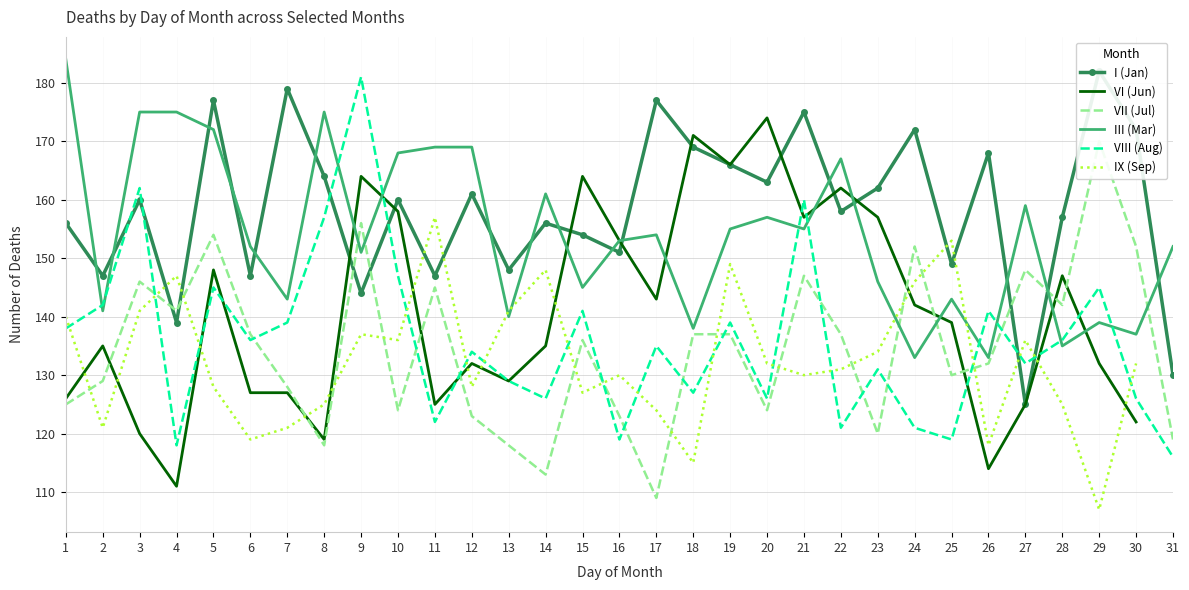

The value of I (Jan) at 24 is 96.2. True or false?

False